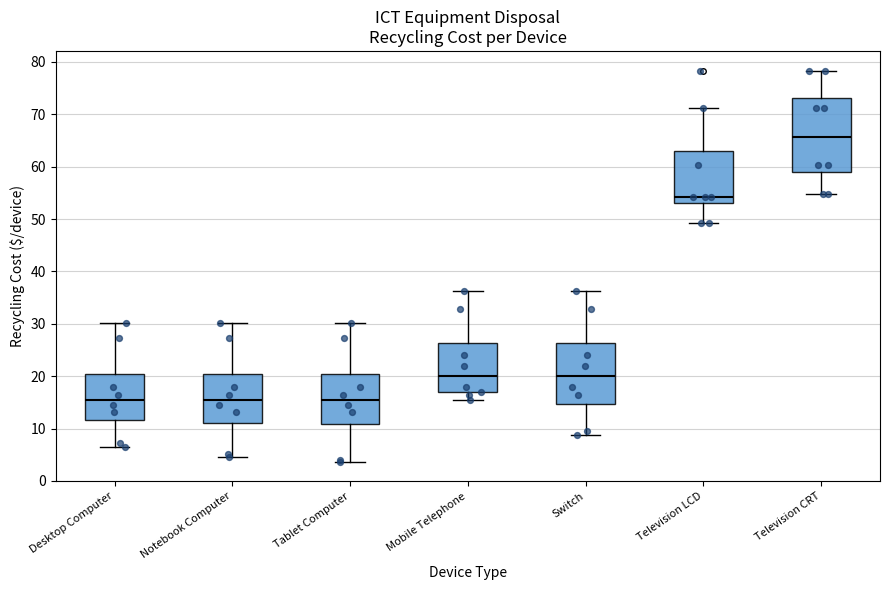

Where is the lower edge of the box for Desktop Computer on the y-axis? The values are not printed on the chart, so give them approximately, as read against the axis.

12